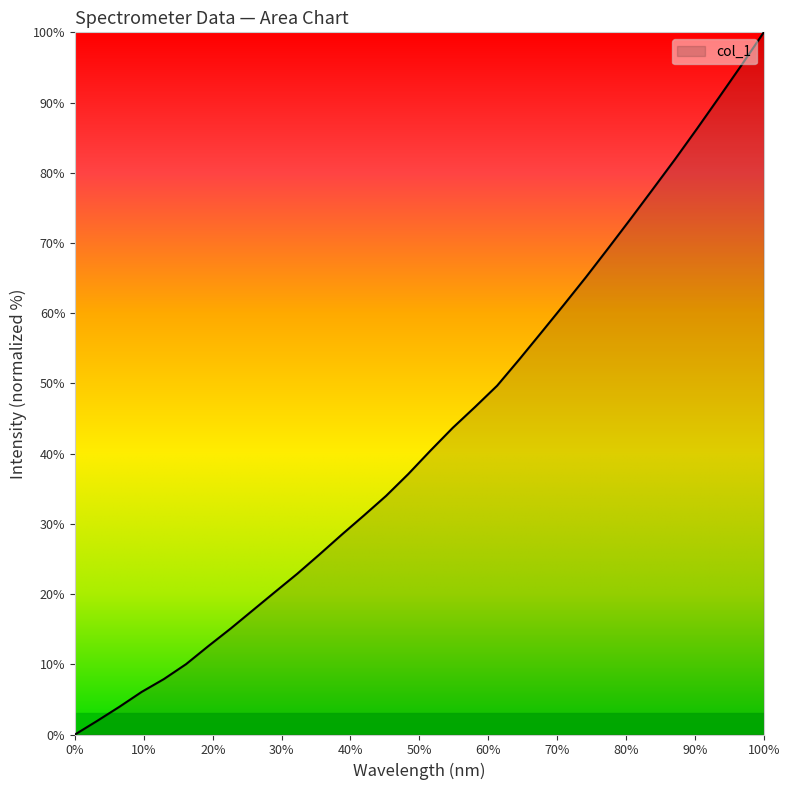

What is the difference between the maximum and minimum values?

100.0